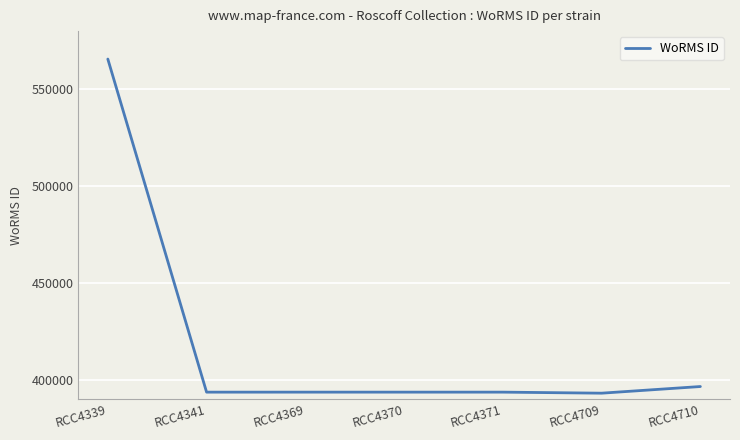

What is the ratio of the value at RCC4709 to the value at RCC4710?

1.0